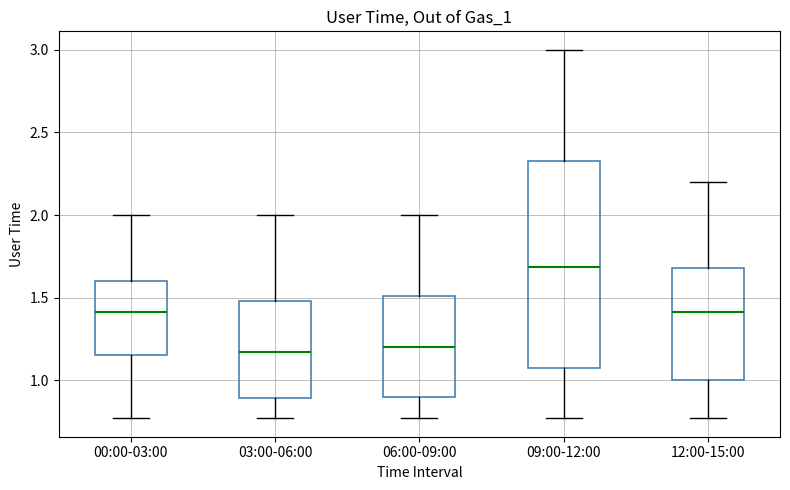

Comparing the boxes themselves (not the whiskers), which one is the tallest?

09:00-12:00